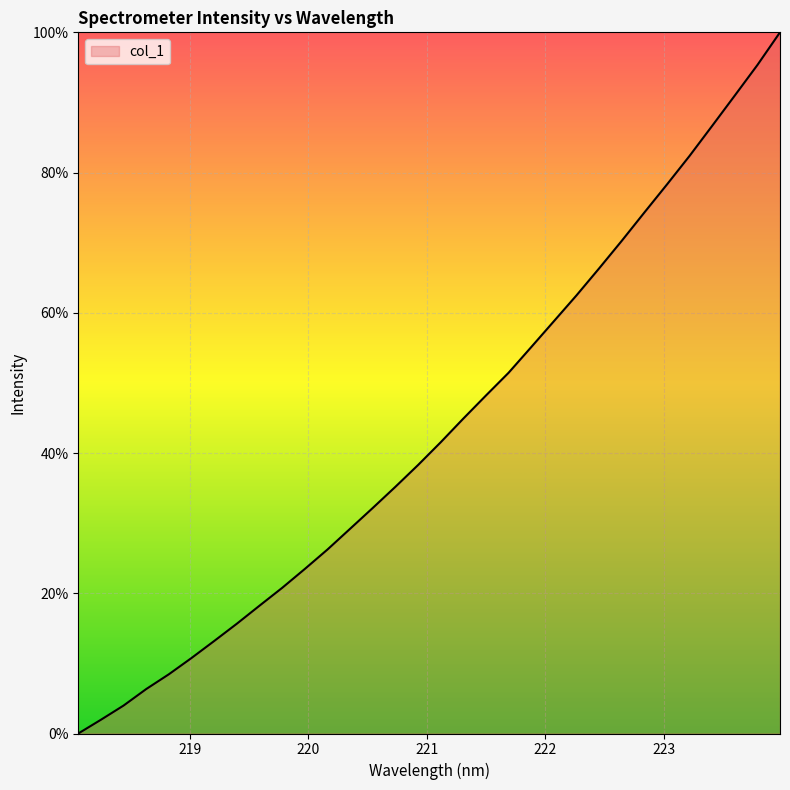

What is the difference between the maximum and minimum values?

100.0